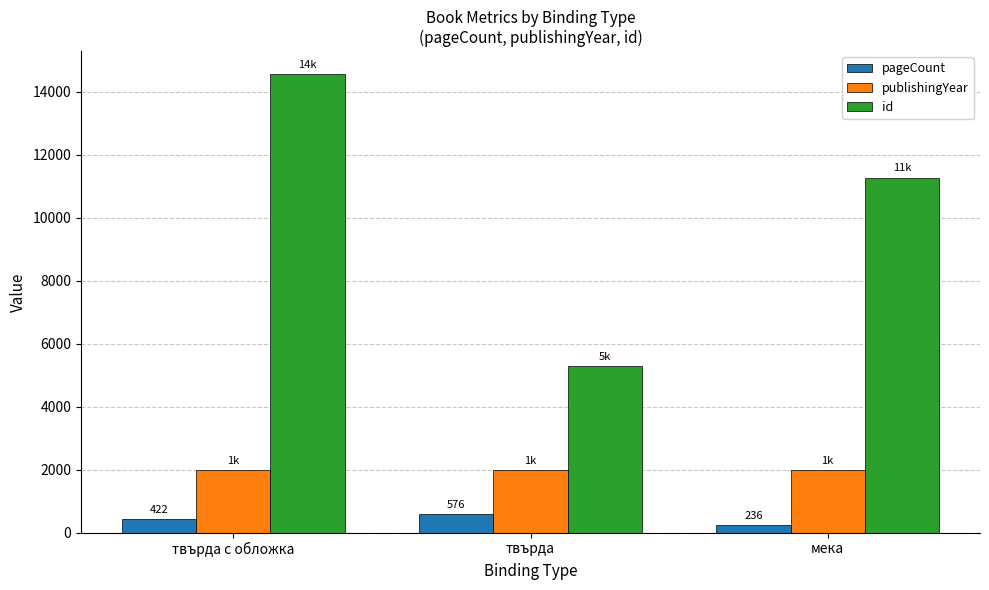

The id series shows 5301 at твърда. True or false?

True